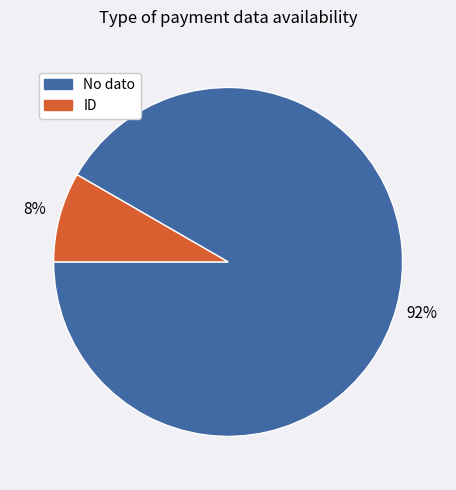

Between No dato and ID, which is larger?

No dato